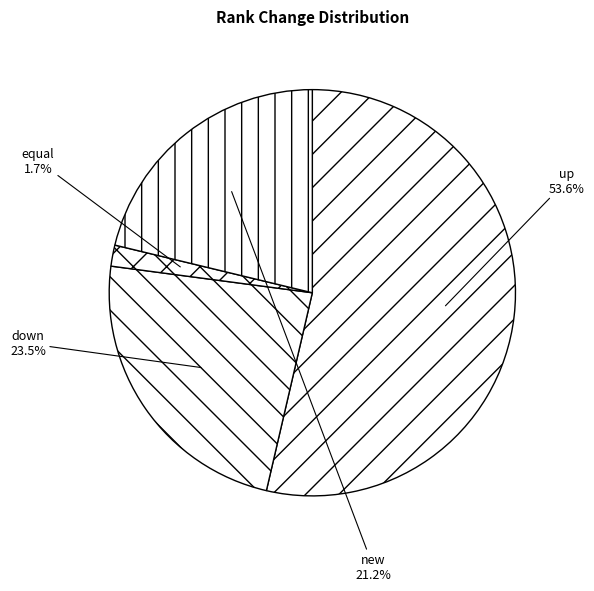

What percentage is the new slice, to the nearest percent?

21%